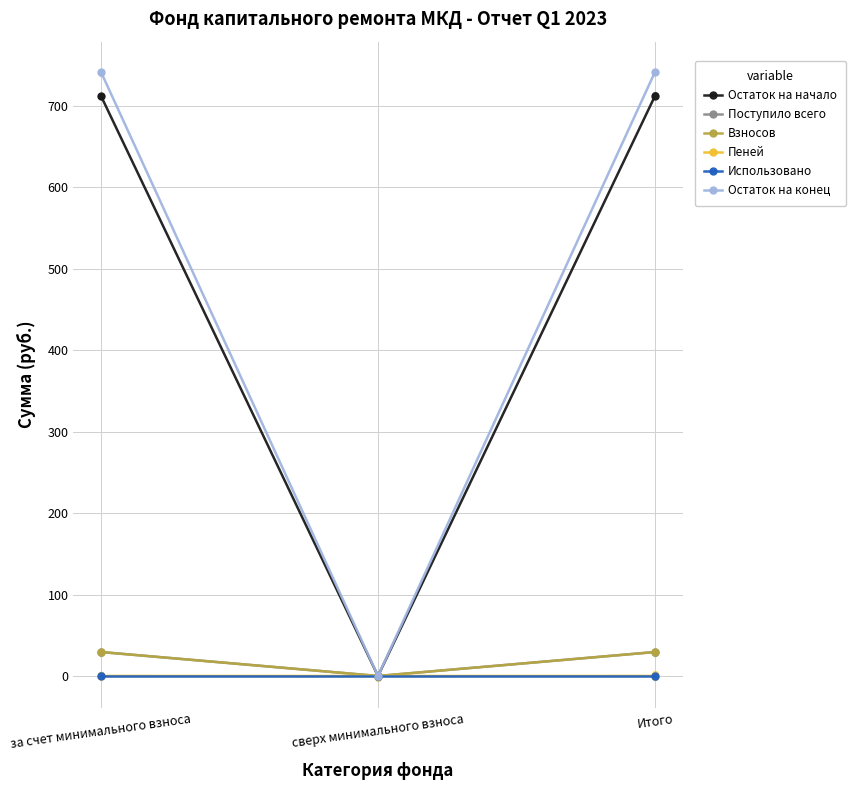

Which series has the largest total across all categories?

Остаток на конец